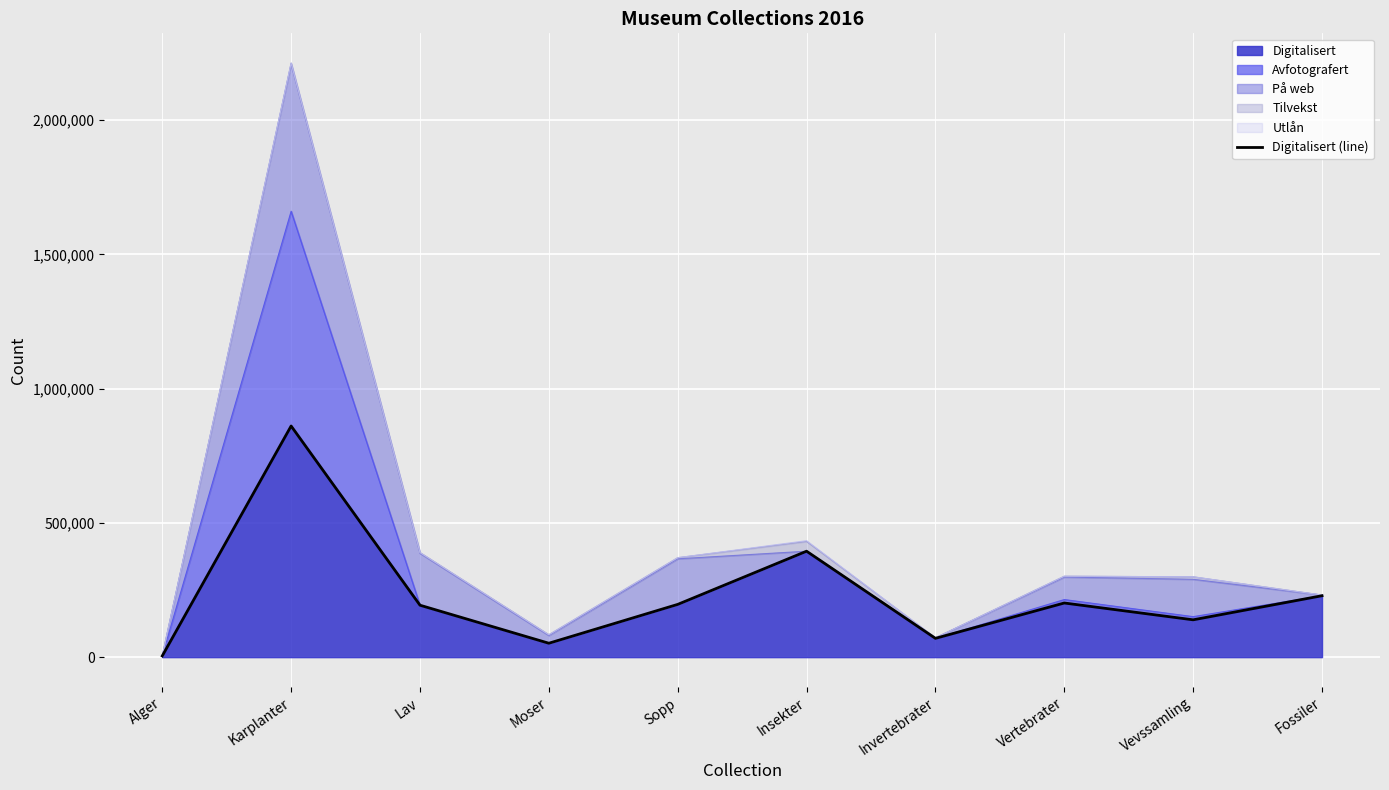

What is the label of the 9th point from the left?

Vevssamling